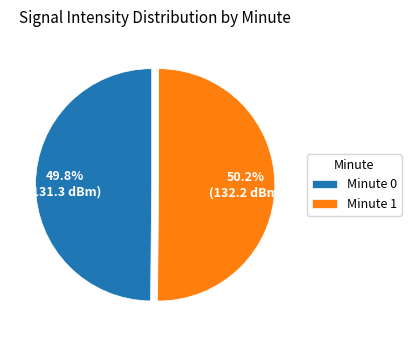

How much of the chart is everything except Minute 0?

50.2%